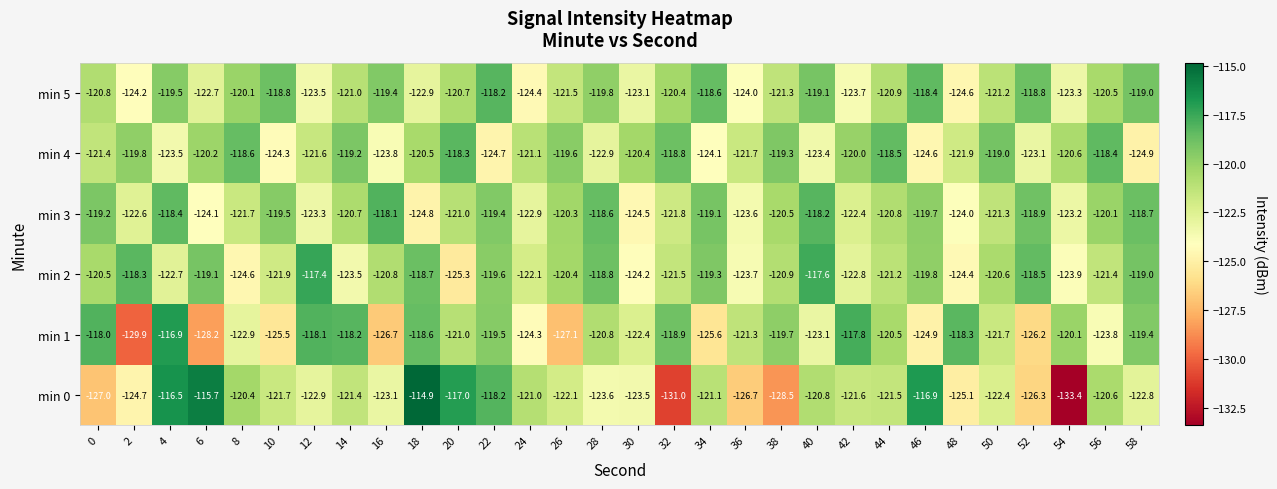

What is the sum of the min 5 values at 26 and 54?

-244.8